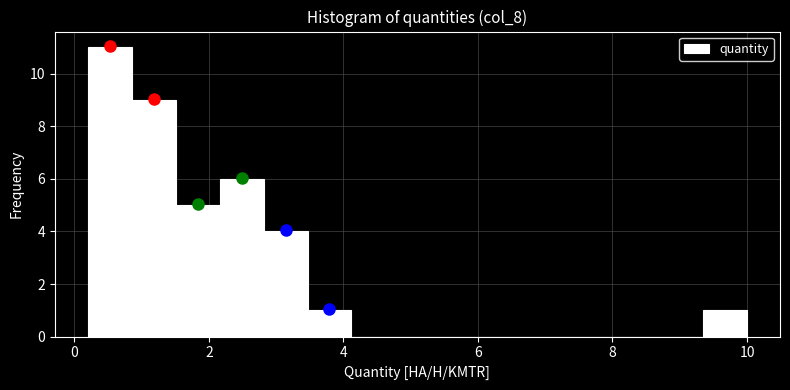

Read against the x-axis, roughly where is the centre of the tallest bar?

0.6